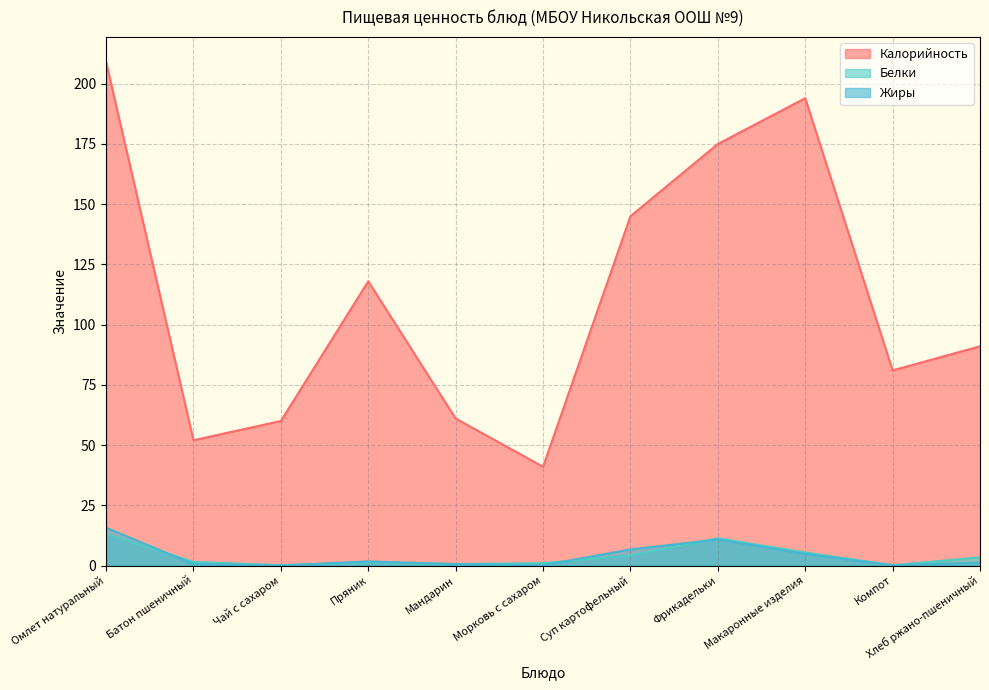

What is the total value across all series at Омлет натуральный?

237.7